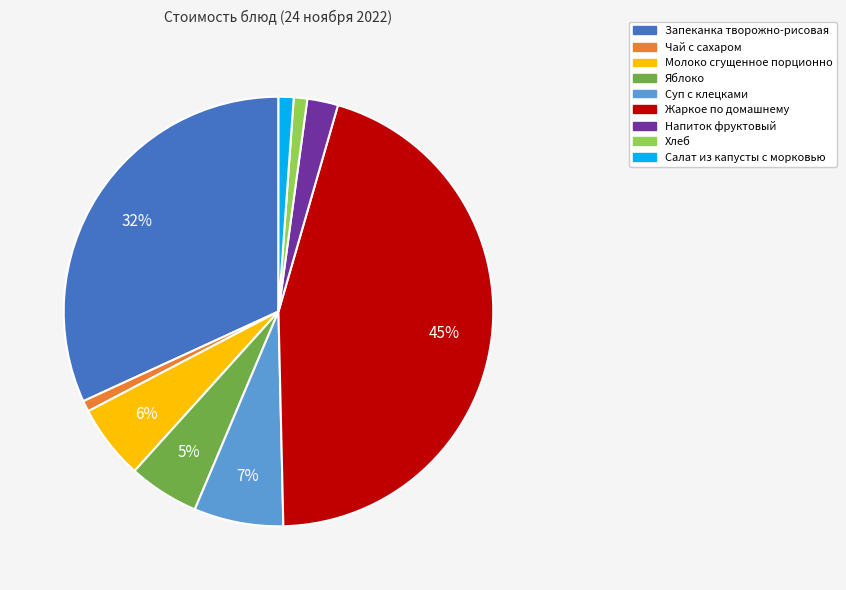

To the nearest percent, what percentage of the pie is Хлеб?

1%